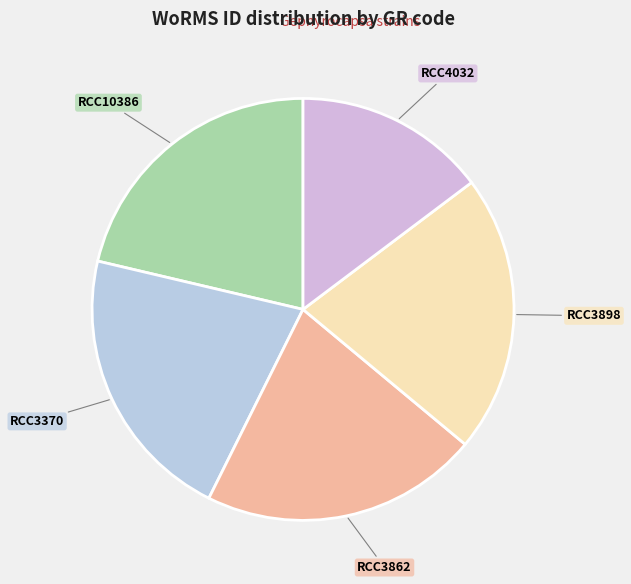

What is the smallest slice in the pie chart?

RCC4032